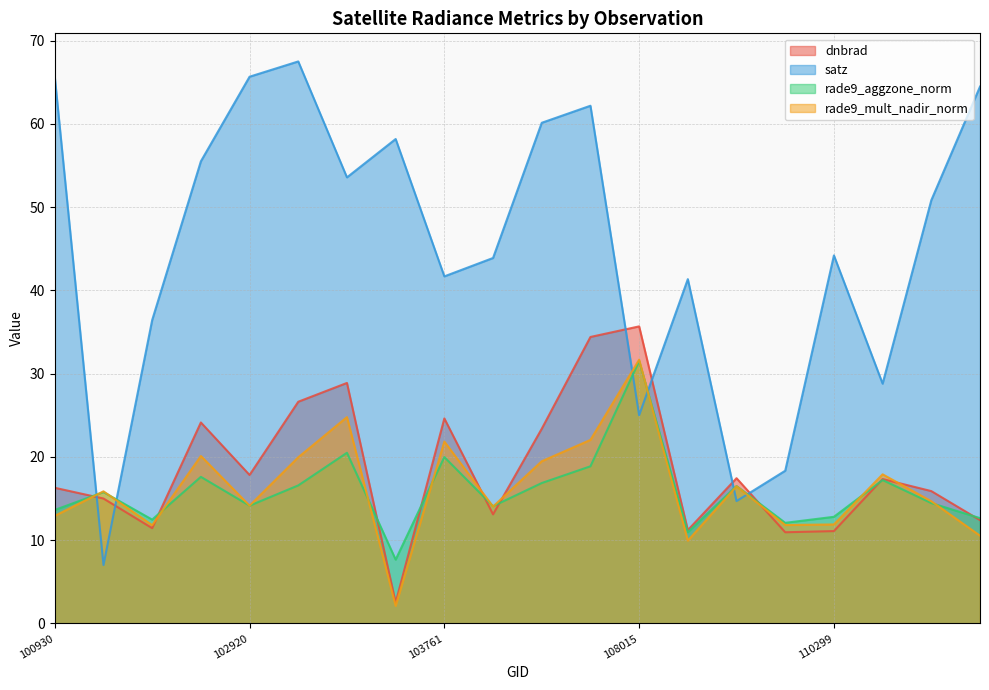

How many interior local valleys does the rade9_aggzone_norm series have?

6